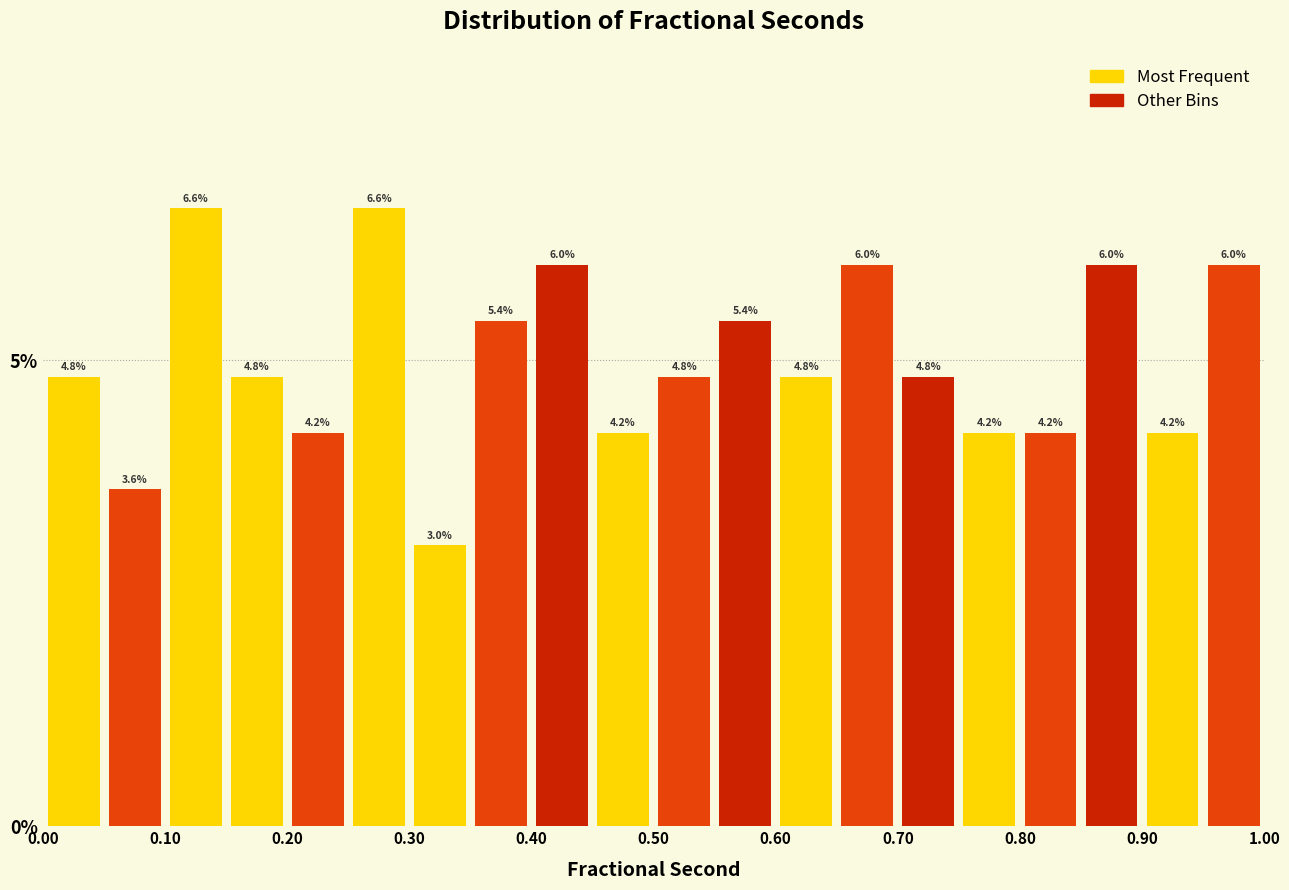

Reading left to right, transcribe this chart: for each bar, give the range it covers on the x-axis and its height.

0.00 to 0.05: 4.8
0.05 to 0.10: 3.6
0.10 to 0.15: 6.6
0.15 to 0.20: 4.8
0.20 to 0.25: 4.2
0.25 to 0.30: 6.6
0.30 to 0.35: 3.0
0.35 to 0.40: 5.4
0.40 to 0.45: 6.0
0.45 to 0.50: 4.2
0.50 to 0.55: 4.8
0.55 to 0.60: 5.4
0.60 to 0.65: 4.8
0.65 to 0.70: 6.0
0.70 to 0.75: 4.8
0.75 to 0.80: 4.2
0.80 to 0.85: 4.2
0.85 to 0.90: 6.0
0.90 to 0.95: 4.2
0.95 to 1.00: 6.0